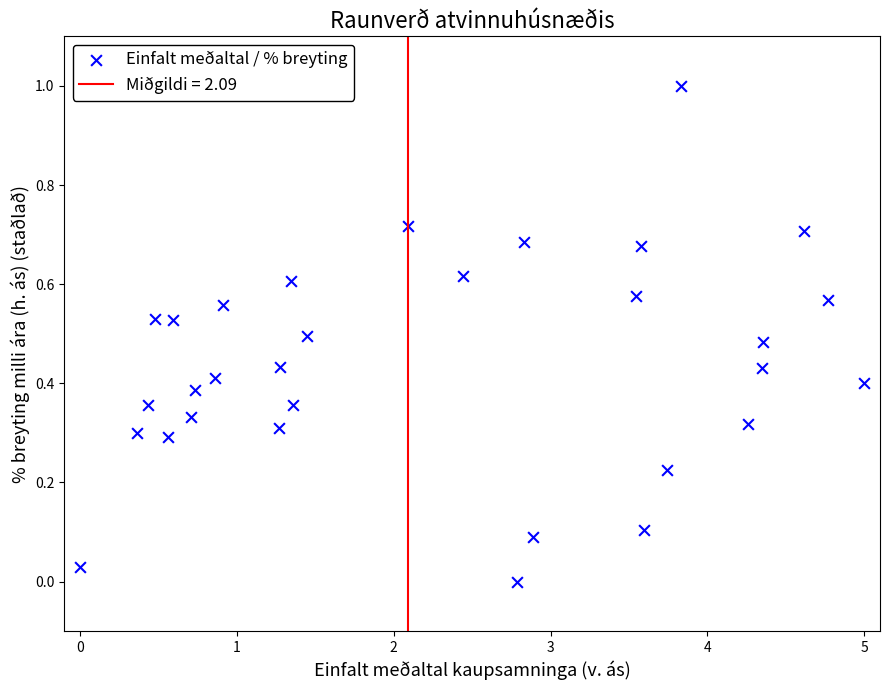

What is the range of X values (max minus min)?

5.0